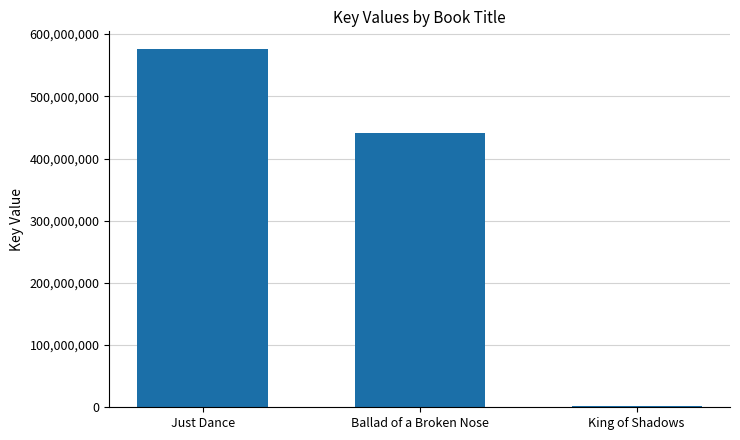

Between Ballad of a Broken Nose and King of Shadows, which is larger?

Ballad of a Broken Nose